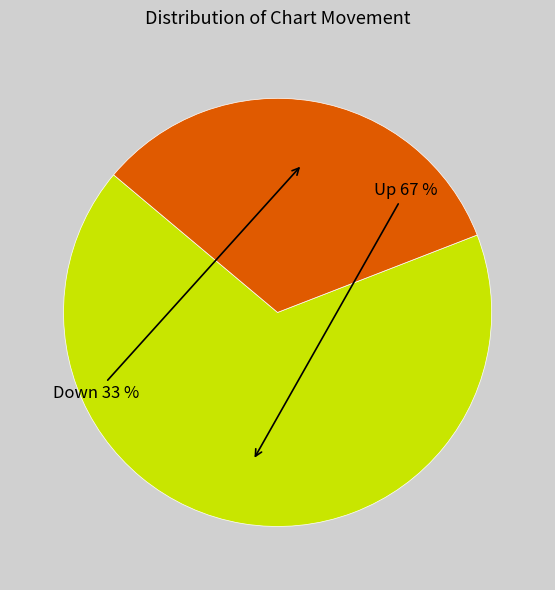

To the nearest percent, what is the average slice percentage?

50%